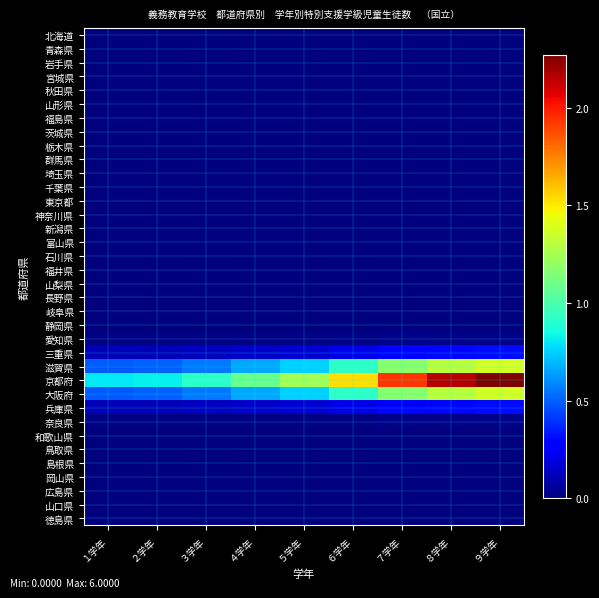

Which label corresponds to the smallest value in the chart?

１学年